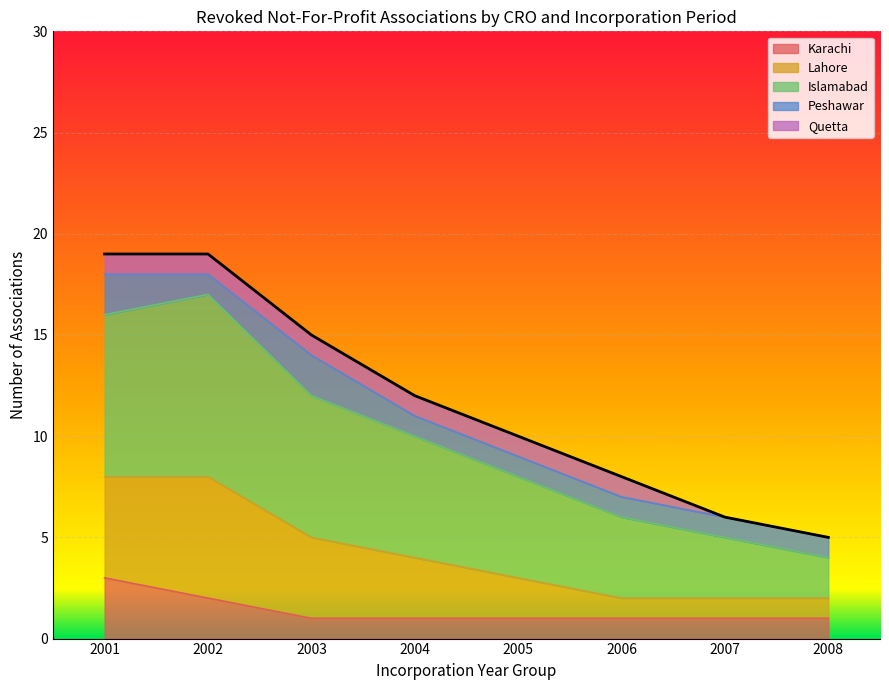

List the labels in order of Karachi value, largest first.

2001, 2002, 2003, 2004, 2005, 2006, 2007, 2008